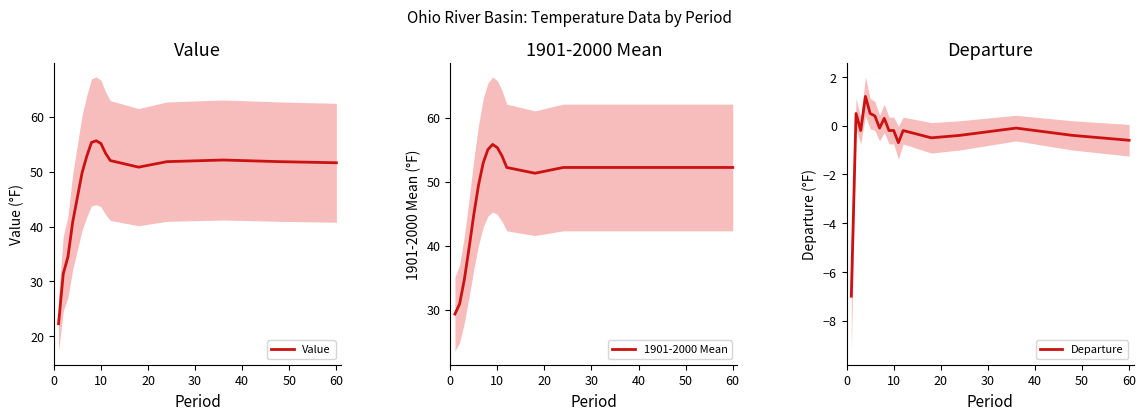

How many positive values does the Departure series have?

5